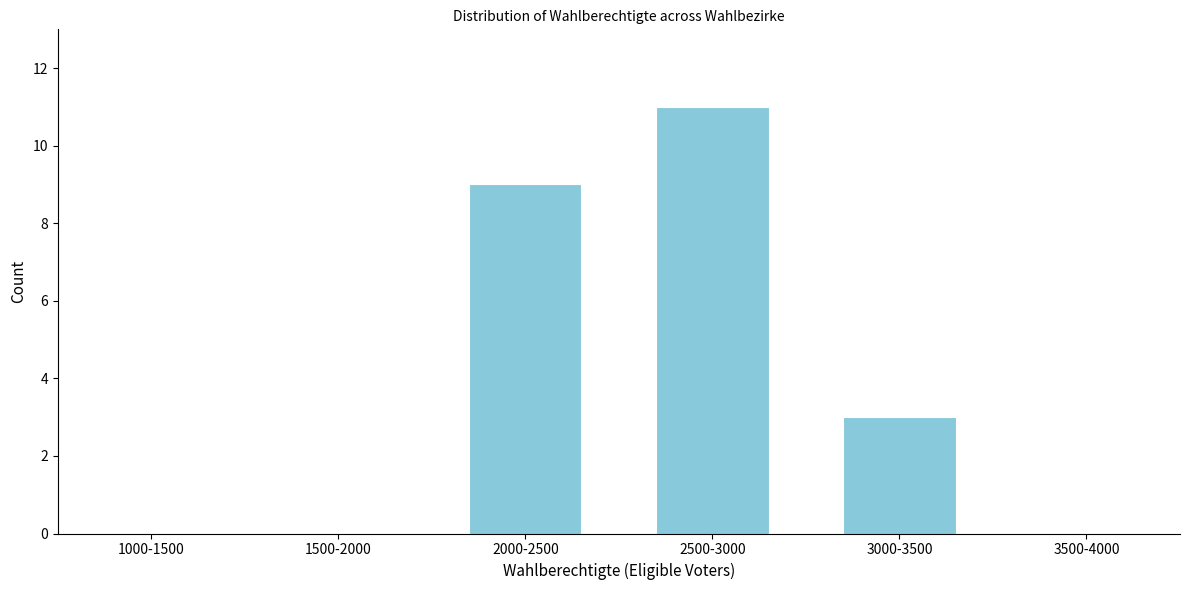

Reading left to right, what are all the values shown in this chart?

1000-1500=0	1500-2000=0	2000-2500=9	2500-3000=11	3000-3500=3	3500-4000=0